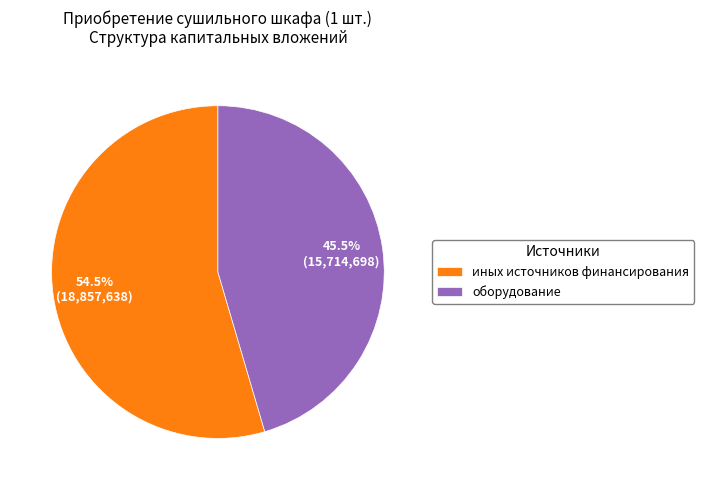

Which slice is the smallest?

оборудование